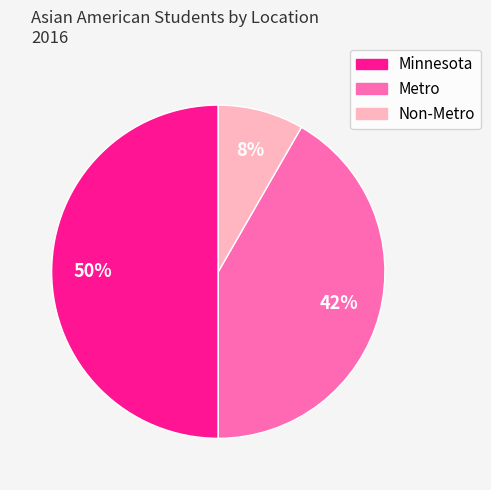

True or false: Non-Metro accounts for 8% of the total.

True